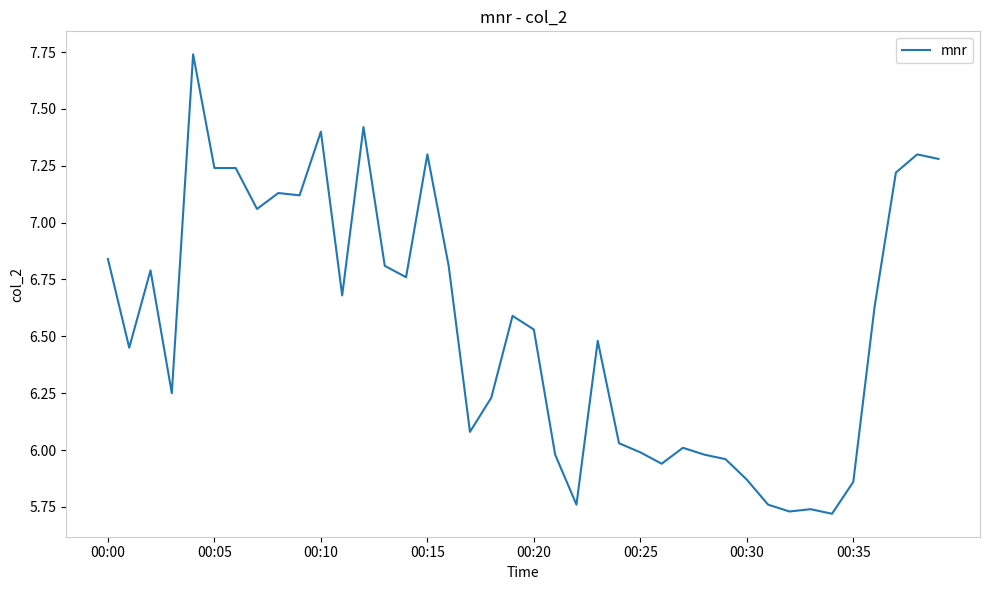

What is the difference between the maximum and minimum values?

2.0